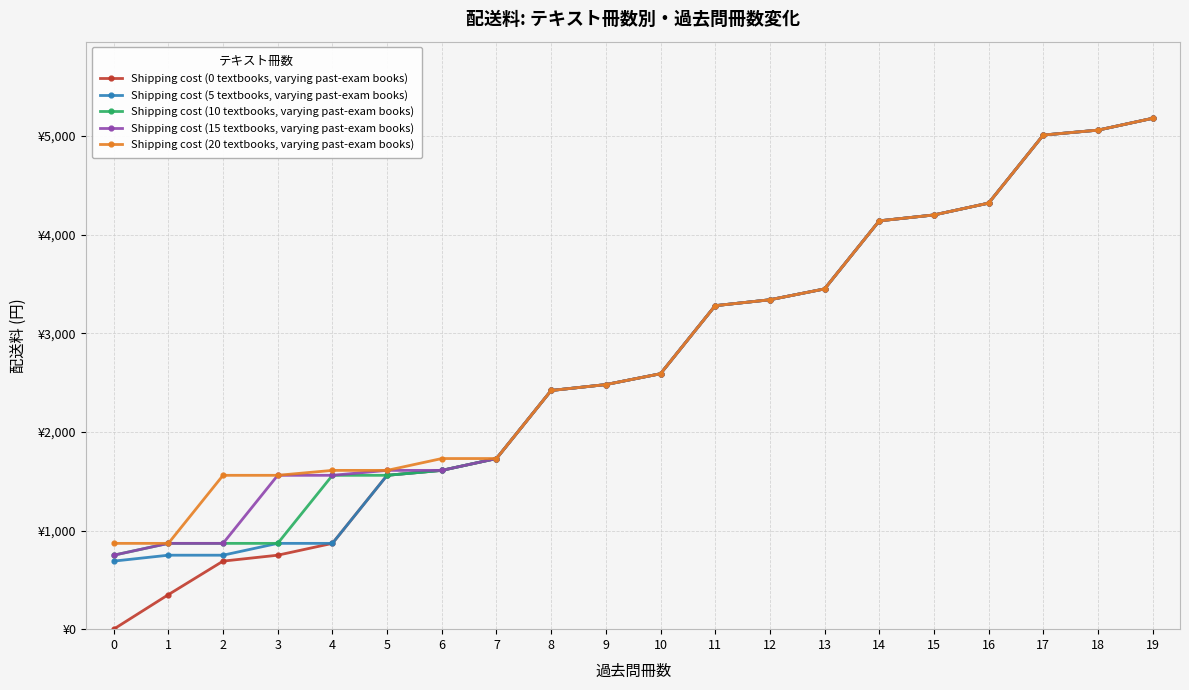

What is the value of the Shipping cost (0 textbooks, varying past-exam books) point at the 20th from the left?

5180